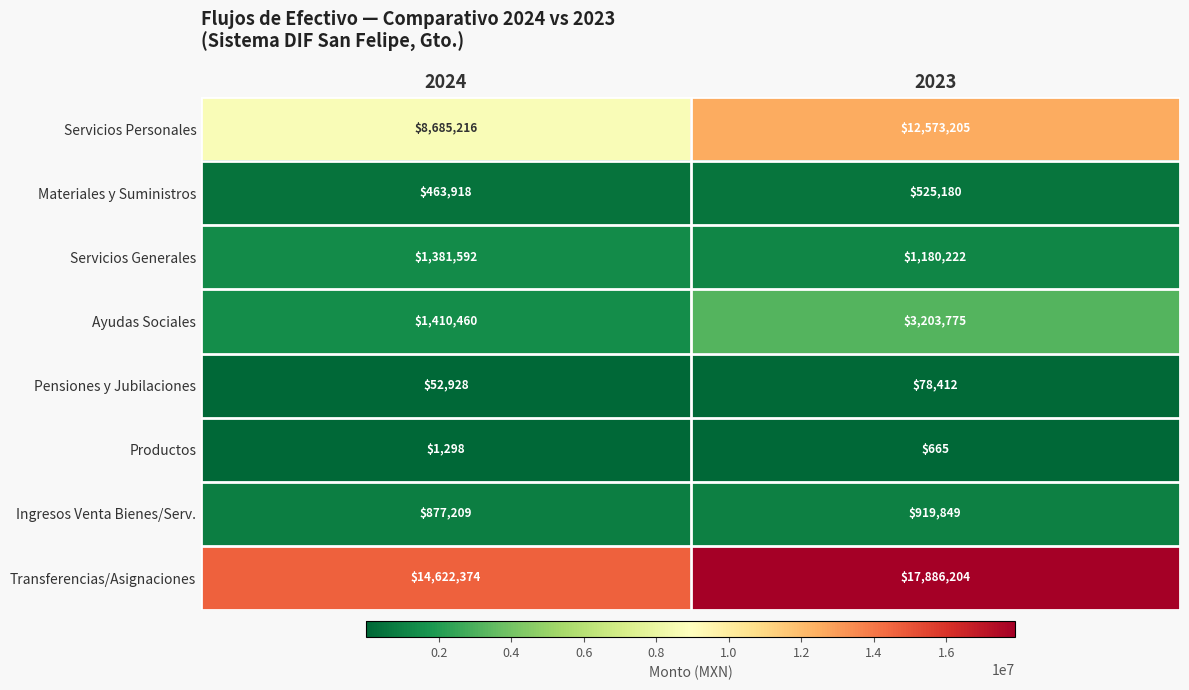

What is the total value across all series at 2024?

27494995